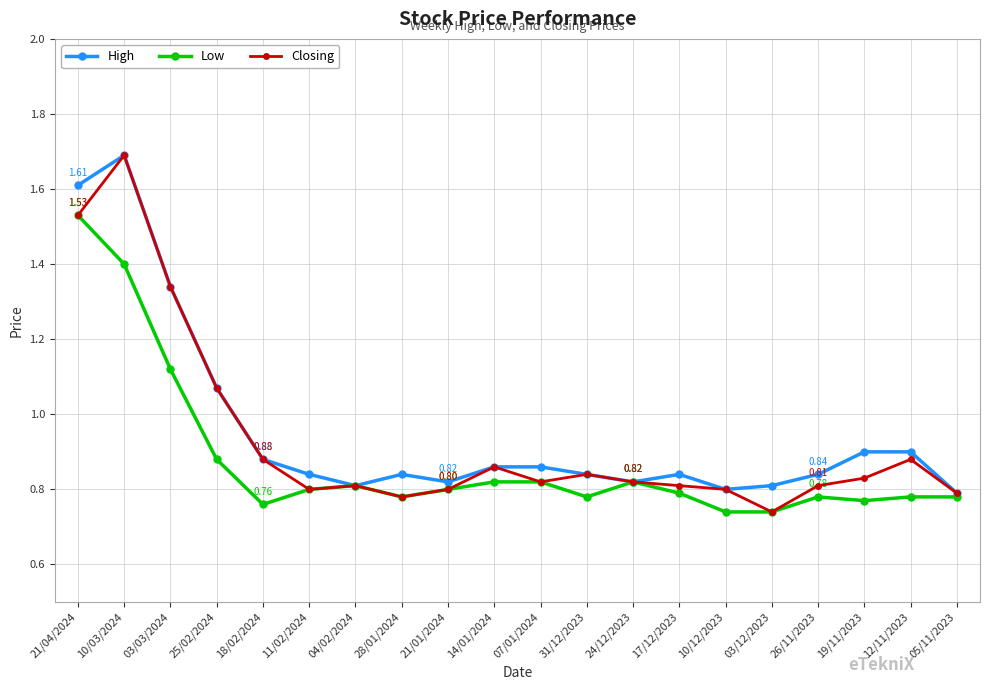

True or false: High has more than 1 points higher than both neighbors.

True